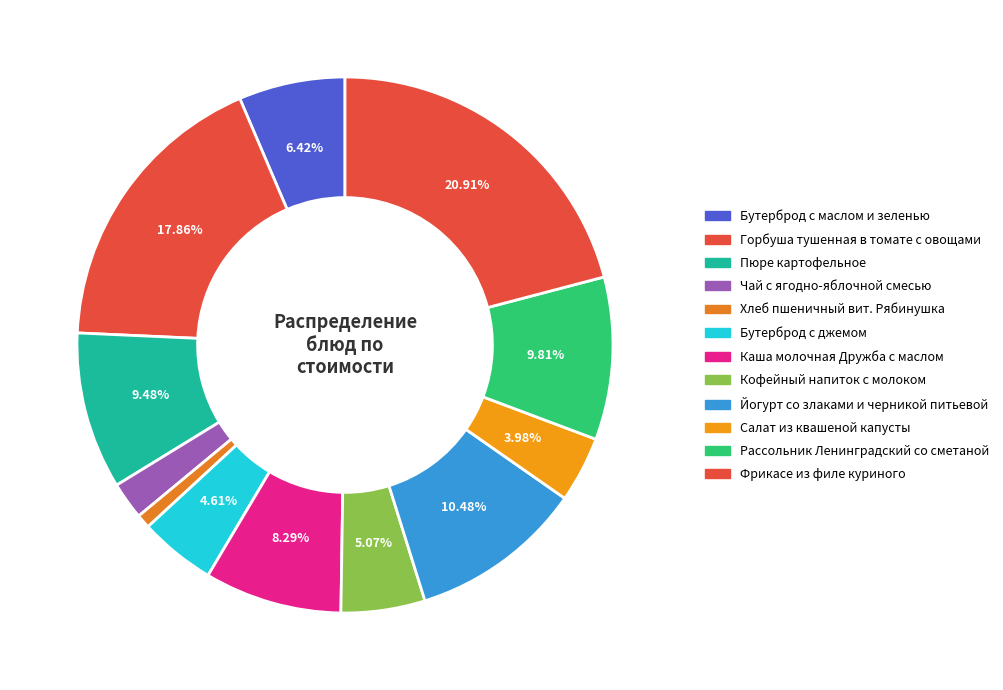

What is the largest slice in the pie chart?

Фрикасе из филе куриного